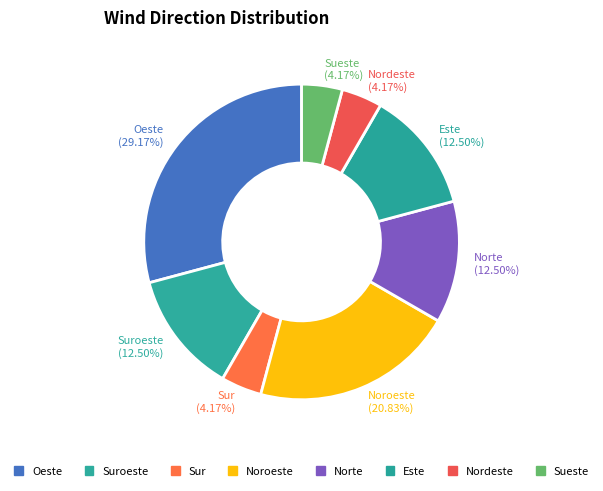

How many slices are in this pie chart?

8